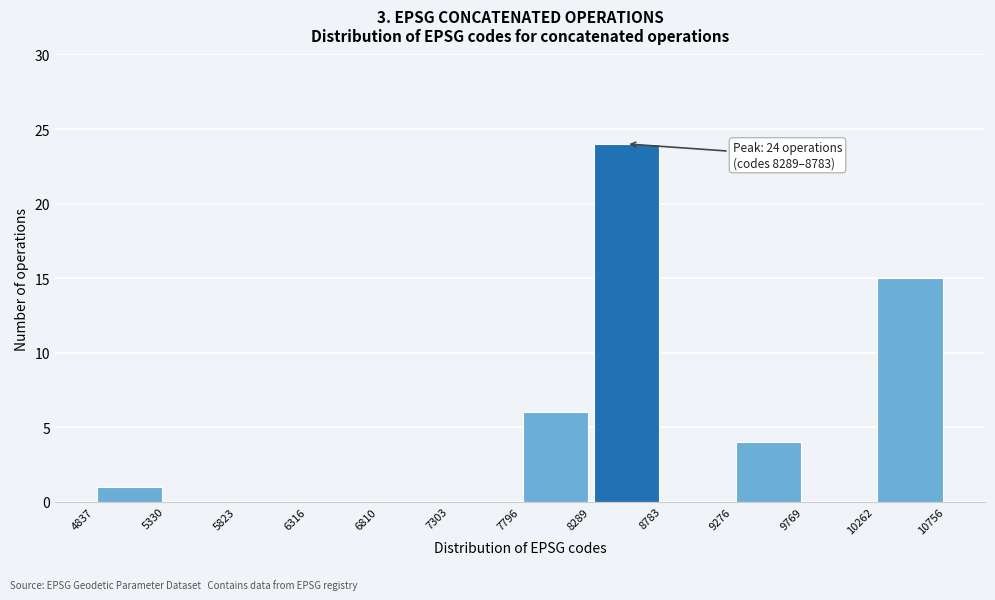

Which range on the x-axis has the tallest bar?

8289 to 8783